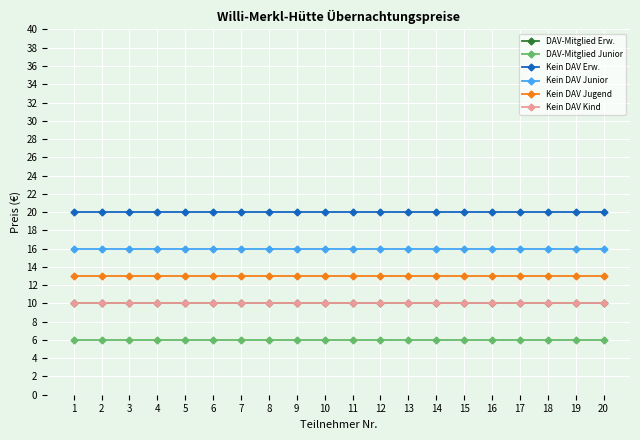

True or false: DAV-Mitglied Junior and DAV-Mitglied Erw. cross at least once.

False